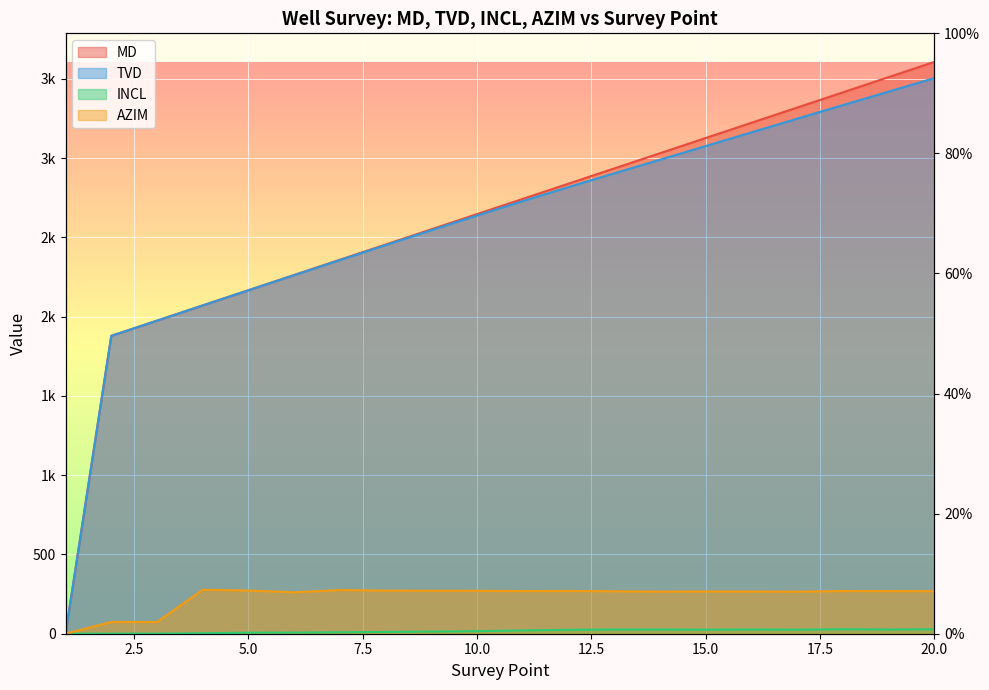

What is the sum of all MD values?

52117.0